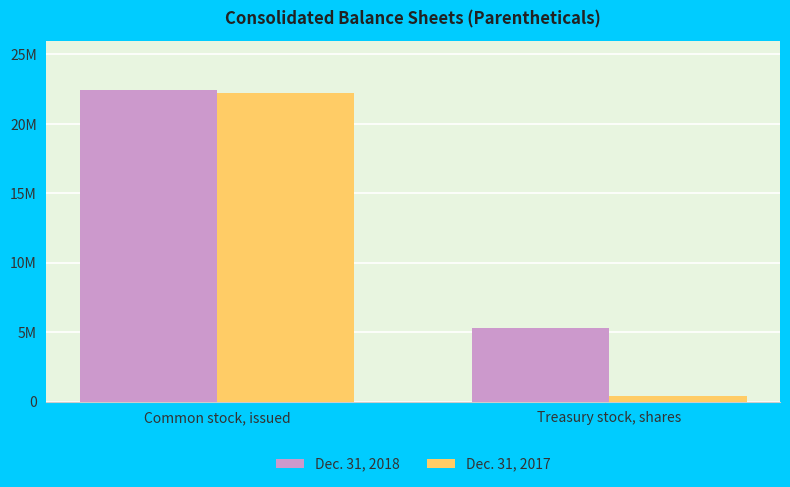

Between Common stock, issued and Treasury stock, shares, which is larger?

Common stock, issued